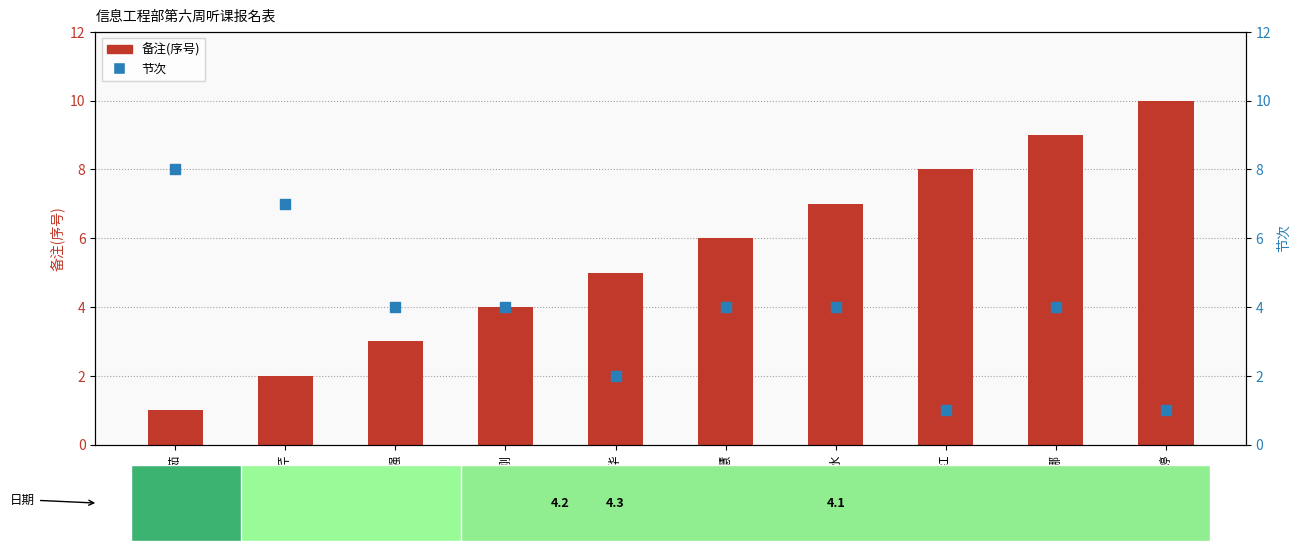

At how many categories does at least one series exceed 8?

2